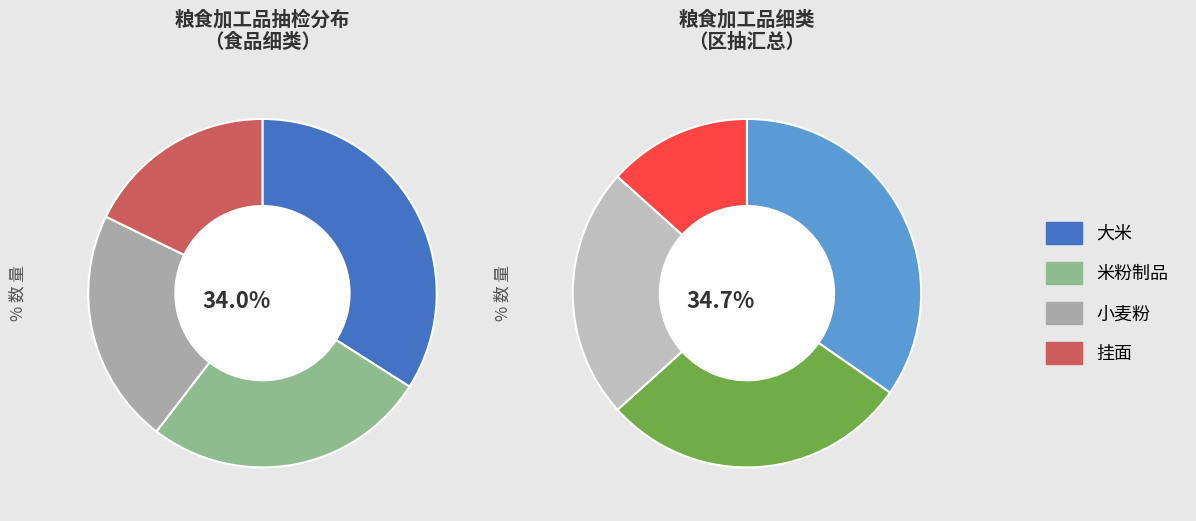

To the nearest percent, what is the difference between the 大米 and 挂面 slice percentages?

16%